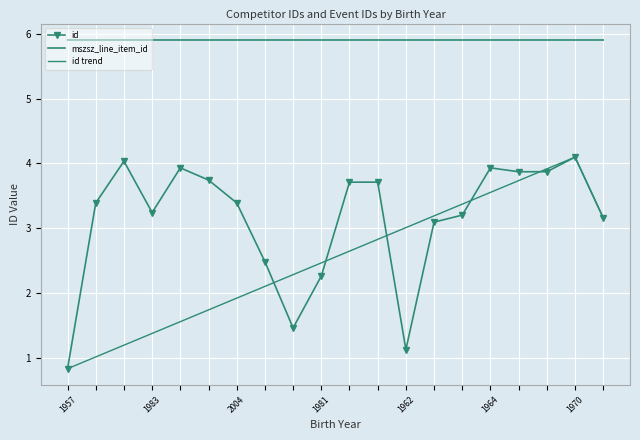

True or false: mszsz_line_item_id and id cross at least once.

False